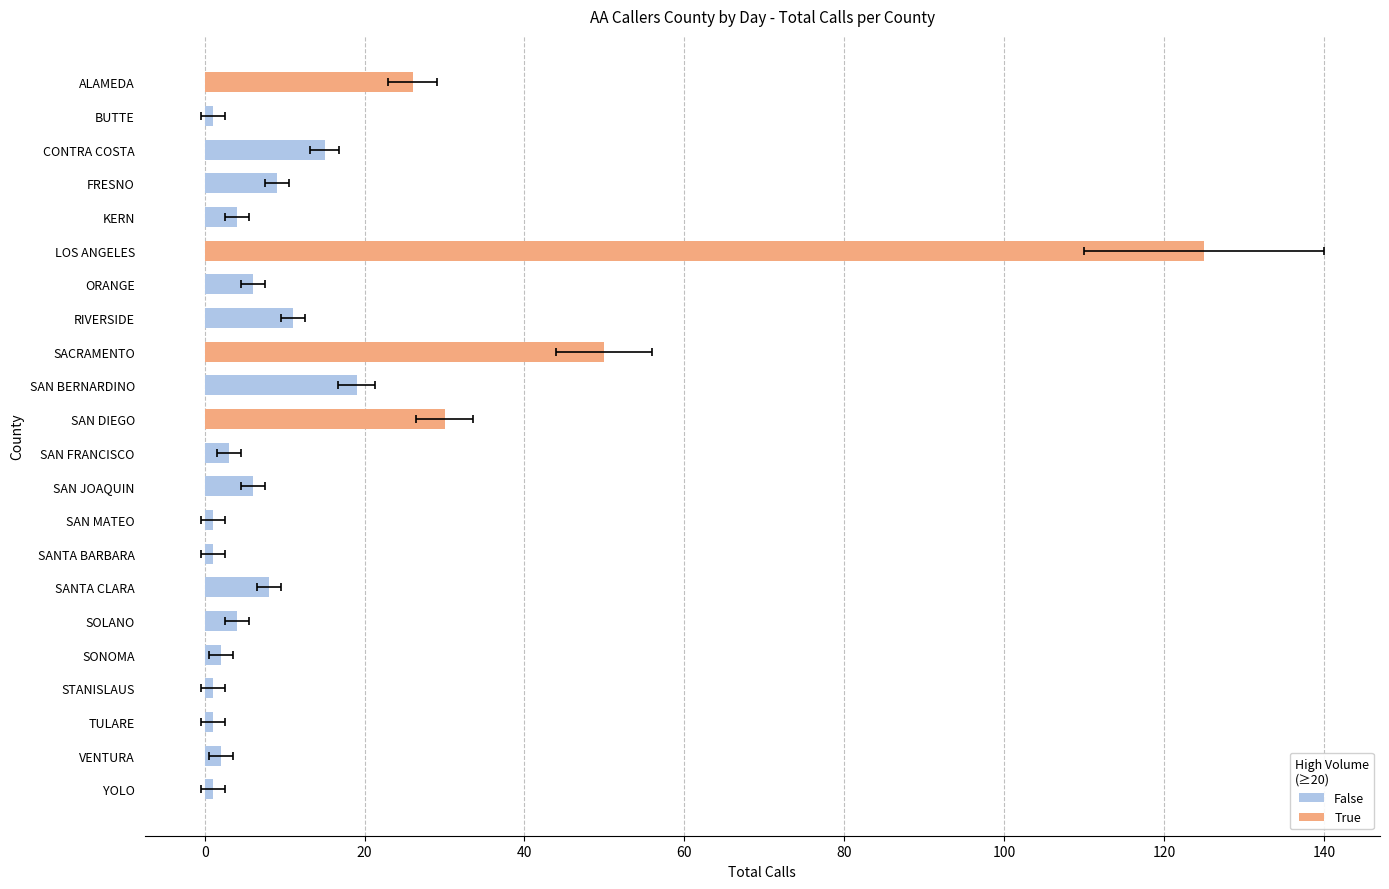

Reading right to left, transcribe all the data shown in this chart.

YOLO=1	VENTURA=2	TULARE=1	STANISLAUS=1	SONOMA=2	SOLANO=4	SANTA CLARA=8	SANTA BARBARA=1	SAN MATEO=1	SAN JOAQUIN=6	SAN FRANCISCO=3	SAN DIEGO=30	SAN BERNARDINO=19	SACRAMENTO=50	RIVERSIDE=11	ORANGE=6	LOS ANGELES=125	KERN=4	FRESNO=9	CONTRA COSTA=15	BUTTE=1	ALAMEDA=26